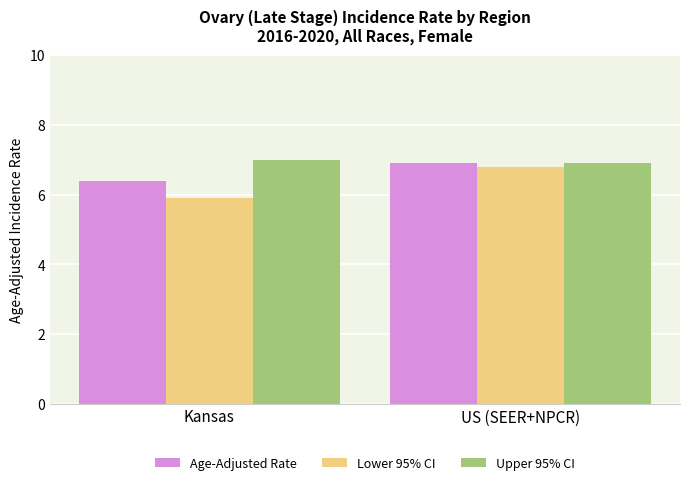

What is the sum of the Upper 95% CI values at US (SEER+NPCR) and Kansas?

13.9